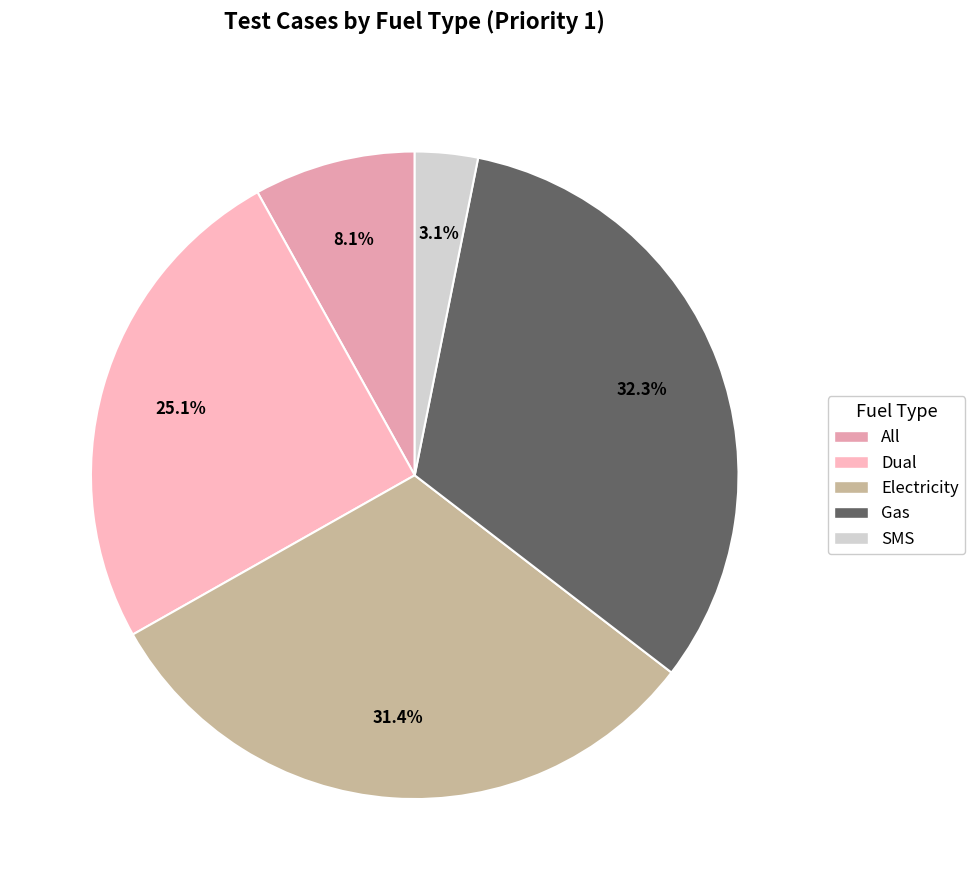

What is the change in value from All to Gas?

+54